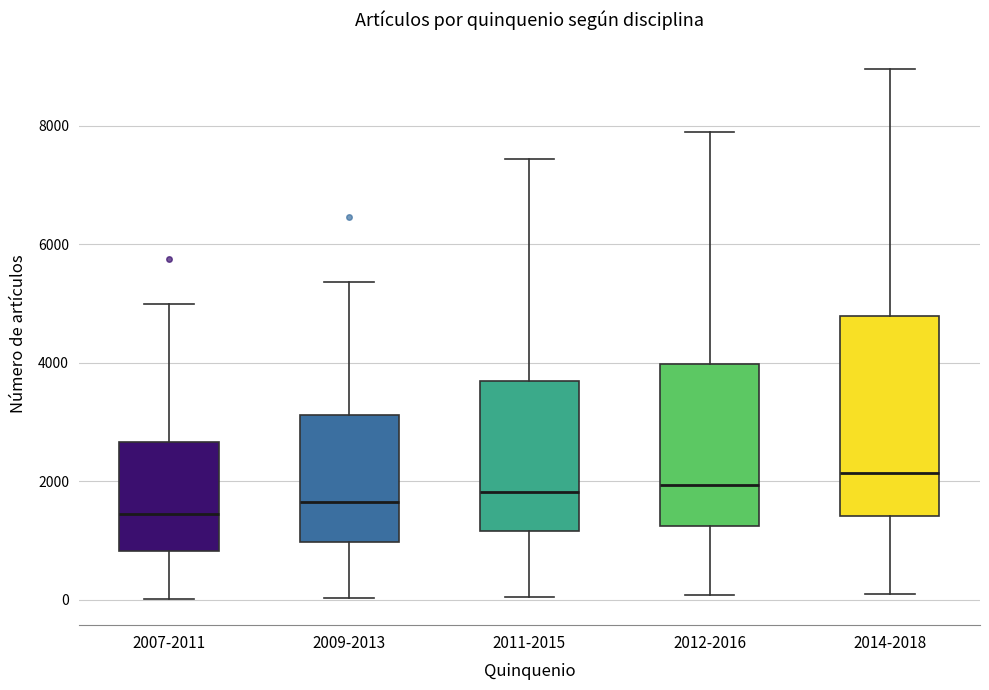

Reading left to right, read every box against the y-axis: the position of its median line, the range the box covers, and the ends of its whiskers. The values are not printed on the chart, so give them approximately, as read against the axis.

2007-2011: median 1400, box 800 to 2600, whiskers 0 to 5000
2009-2013: median 1600, box 1000 to 3200, whiskers 0 to 5400
2011-2015: median 1800, box 1200 to 3600, whiskers 0 to 7400
2012-2016: median 2000, box 1200 to 4000, whiskers 0 to 7800
2014-2018: median 2200, box 1400 to 4800, whiskers 0 to 9000